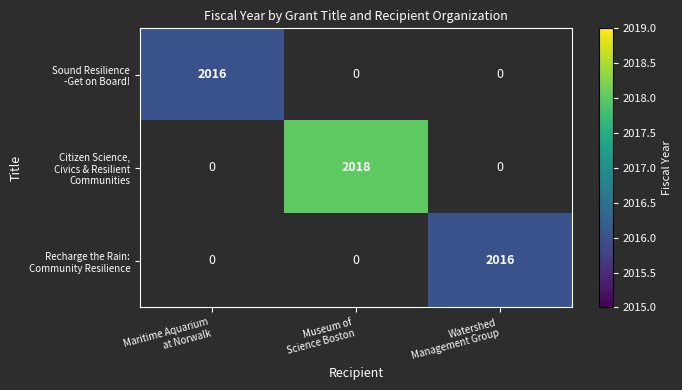

Which series has the widest spread of values?

Sound Resilience -Get on Board!